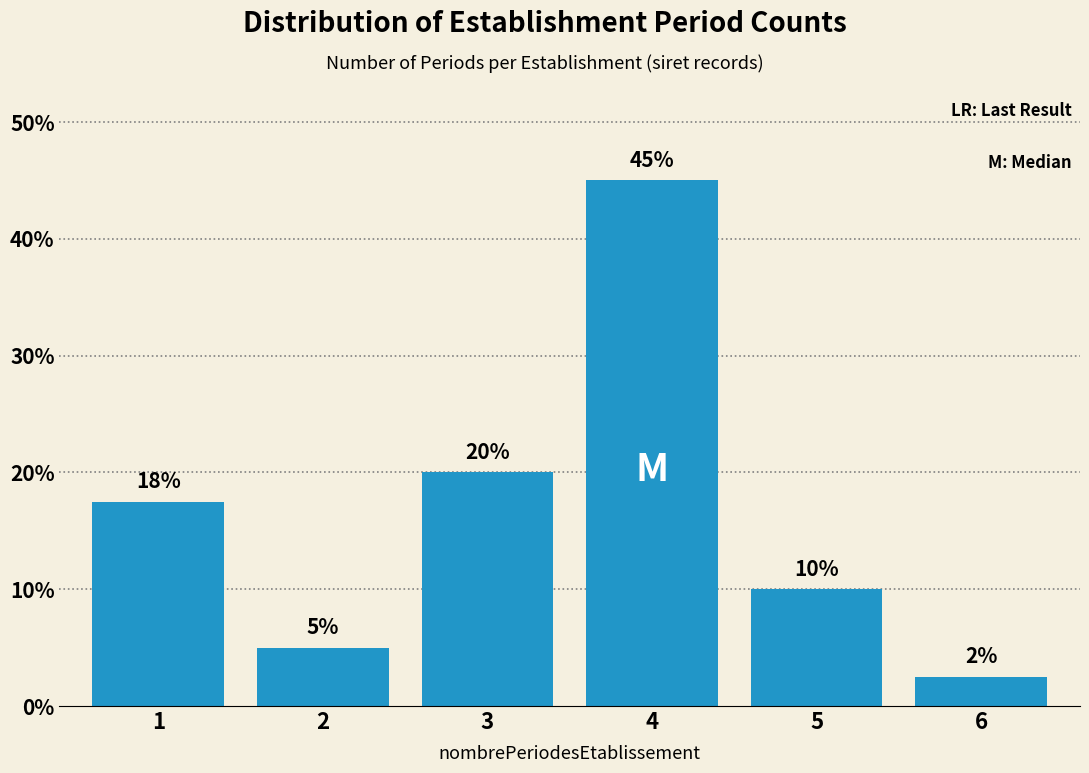

What is the difference between the maximum and second lowest values?

40.0